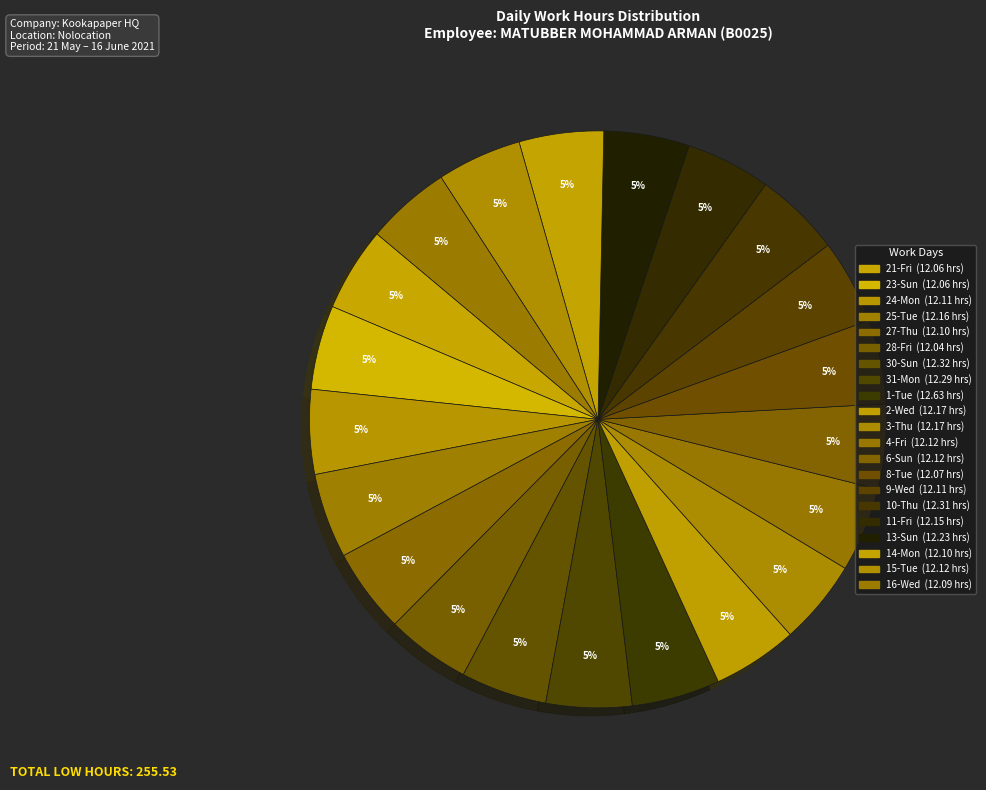

Which category has the smallest portion of the pie?

28-Fri